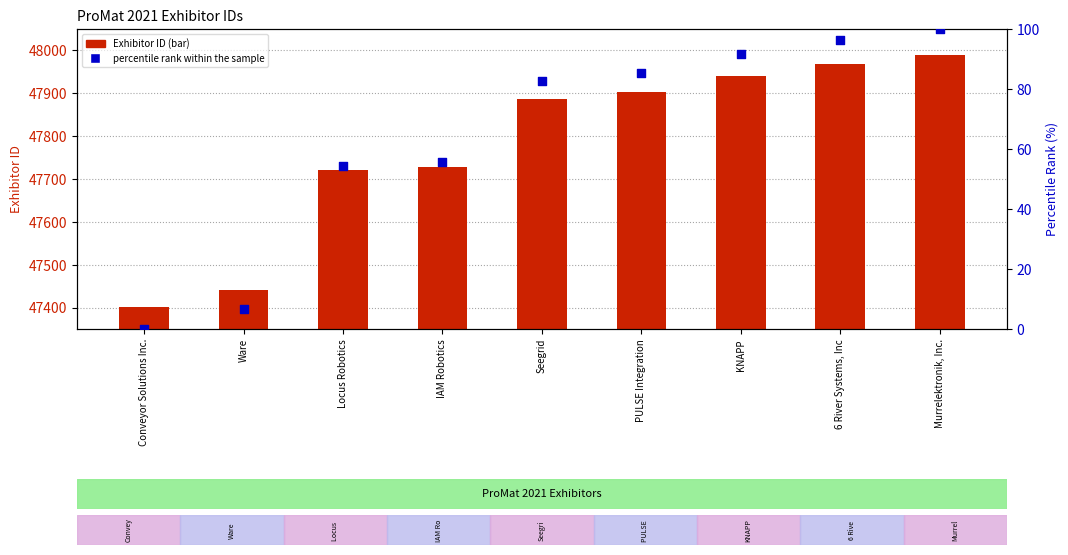

Is the value of Id (Exhibitor ID) at Murrelektronik, Inc. greater than the value of percentile rank within the sample at PULSE Integration?

Yes